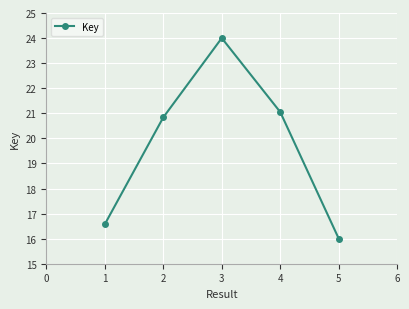

True or false: the data shows 16.6 at 1.

True